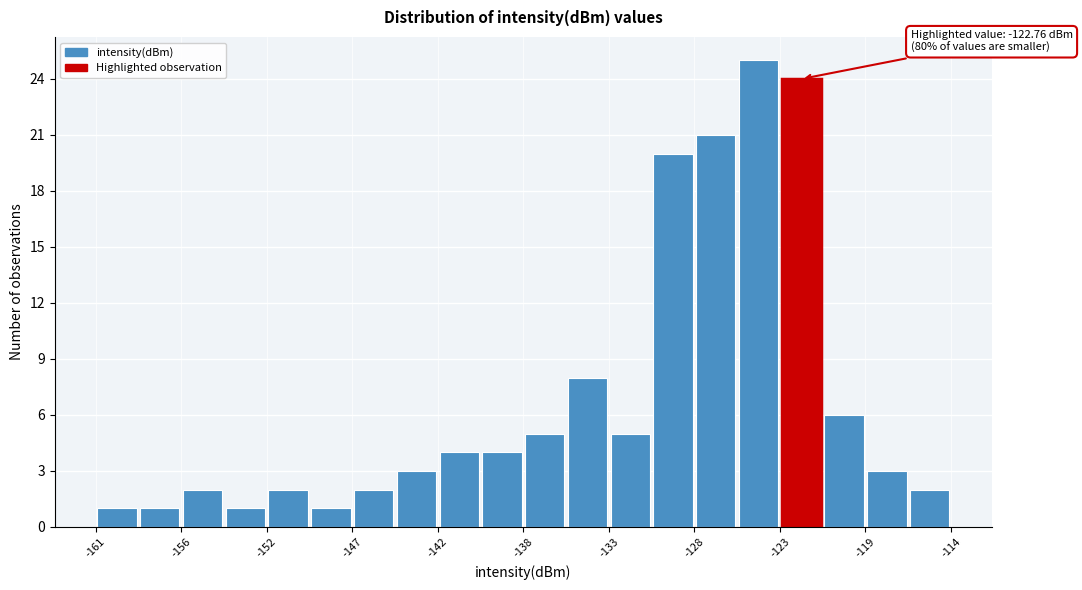

Over which range of the x-axis is the bar tallest?

-125.75 to -123.40